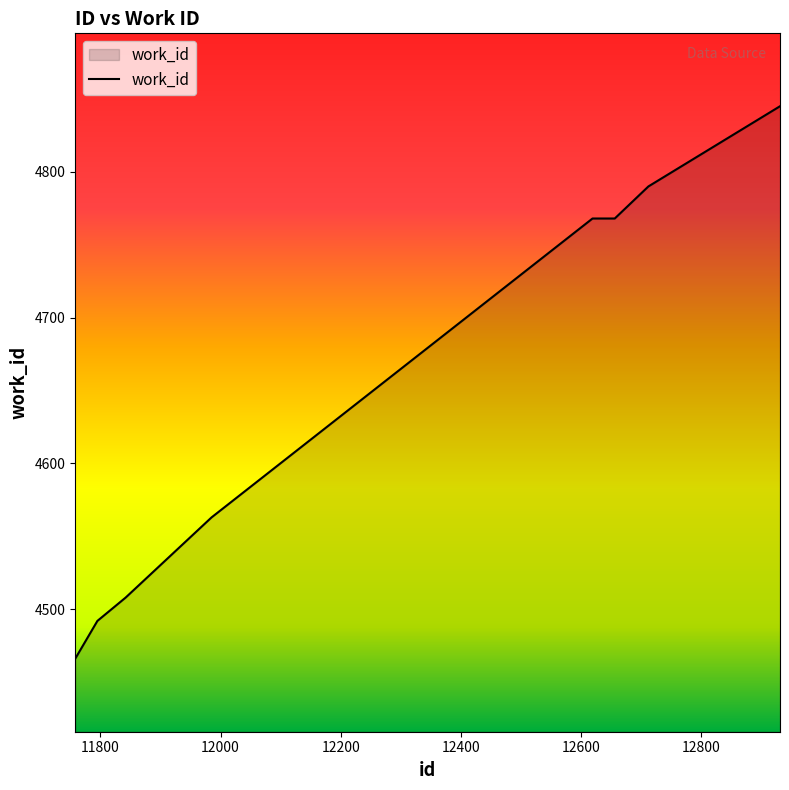

What is the difference between the maximum and minimum values?

379